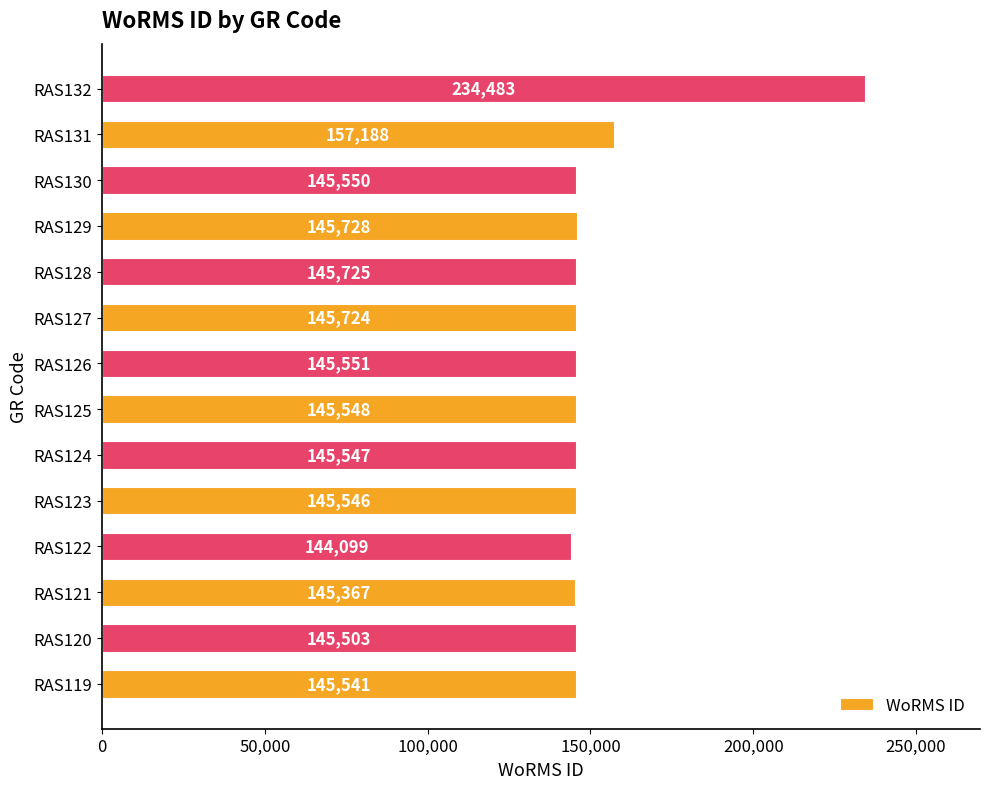

Which label corresponds to the smallest value in the chart?

RAS122